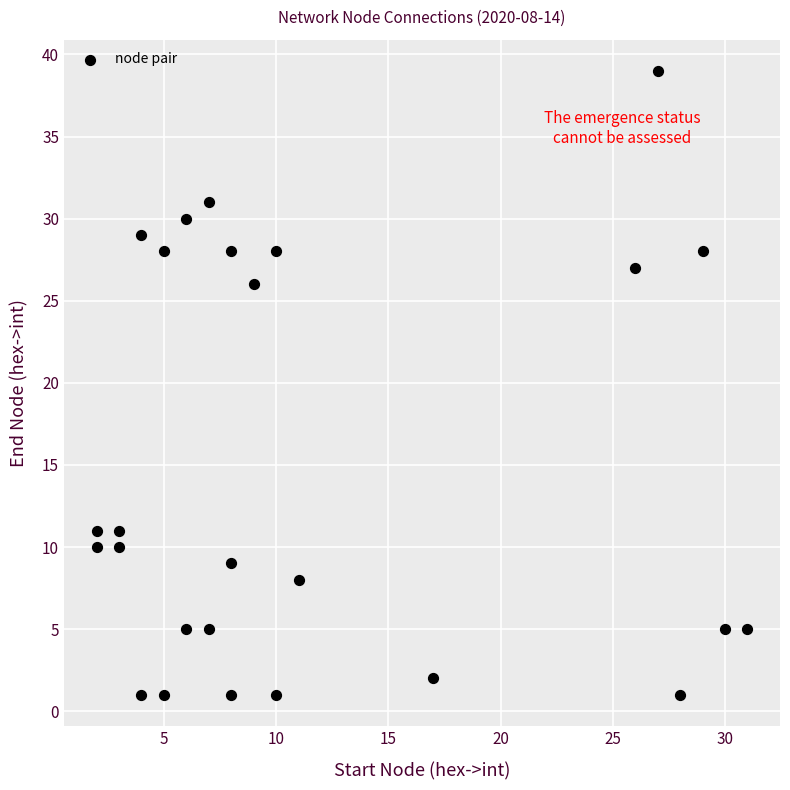

What Y value in the scatter plot is closest to 20?

26